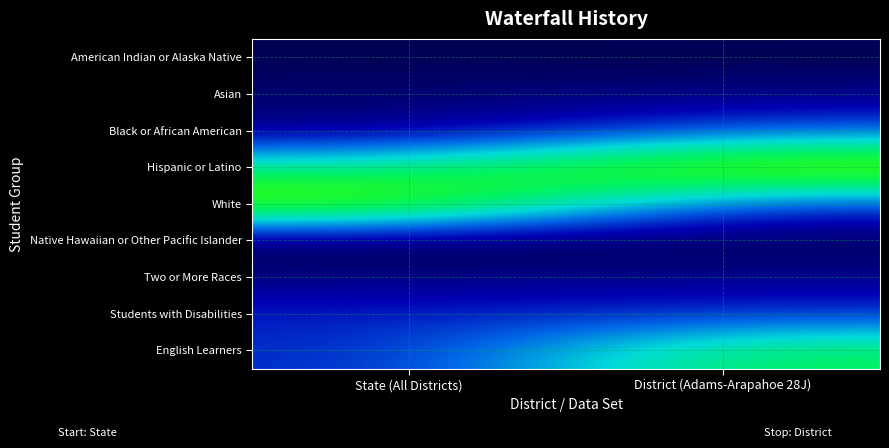

What is the spread (max minus min) of values at State (All Districts)?

0.5